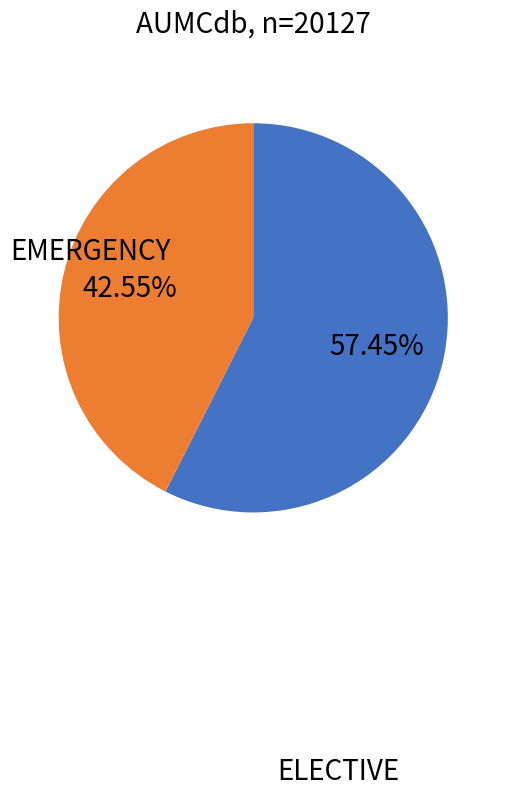

Approximately how many times larger is the value at EMERGENCY compared to ELECTIVE?

0.7